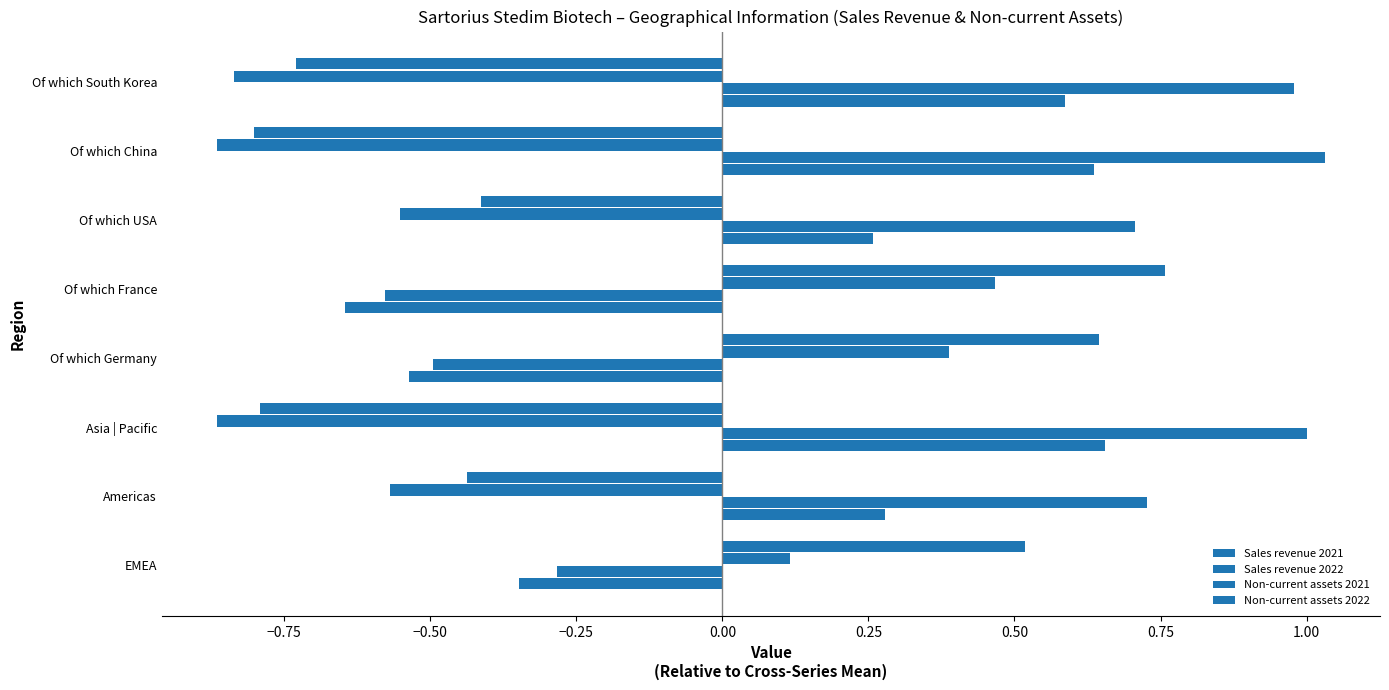

What is the value of the Non-current assets 2022 bar at the 4th from the left?

0.6